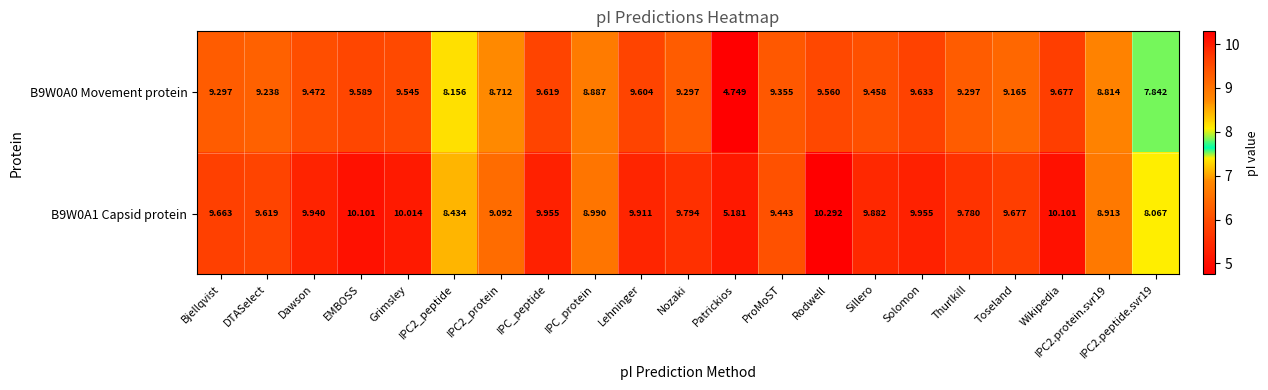

List the series in order of their peak value, lowest first.

B9W0A0 Movement protein, B9W0A1 Capsid protein